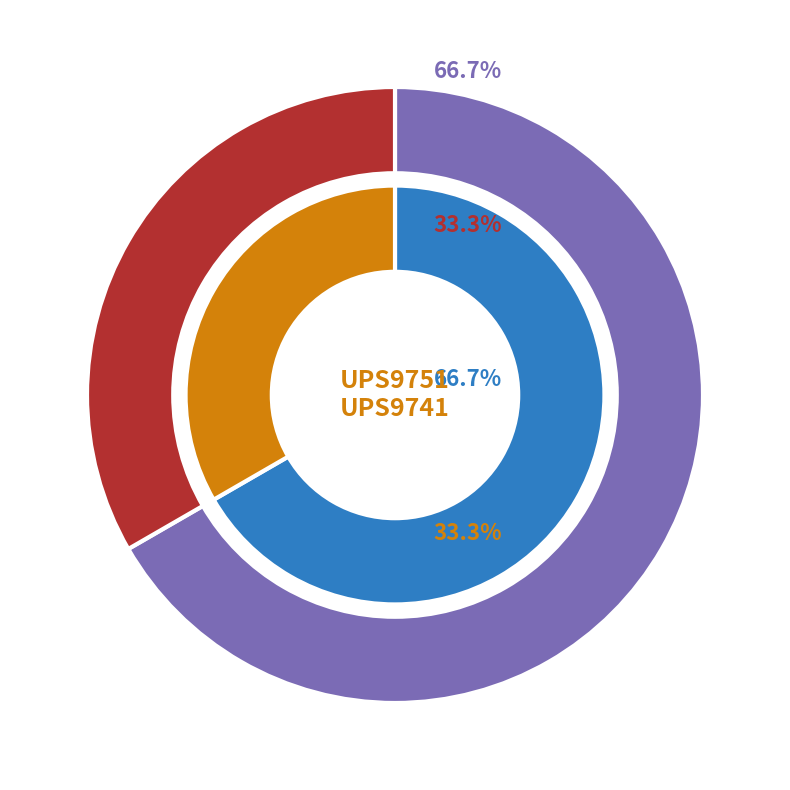

What is the smallest slice in the pie chart?

UPS9741